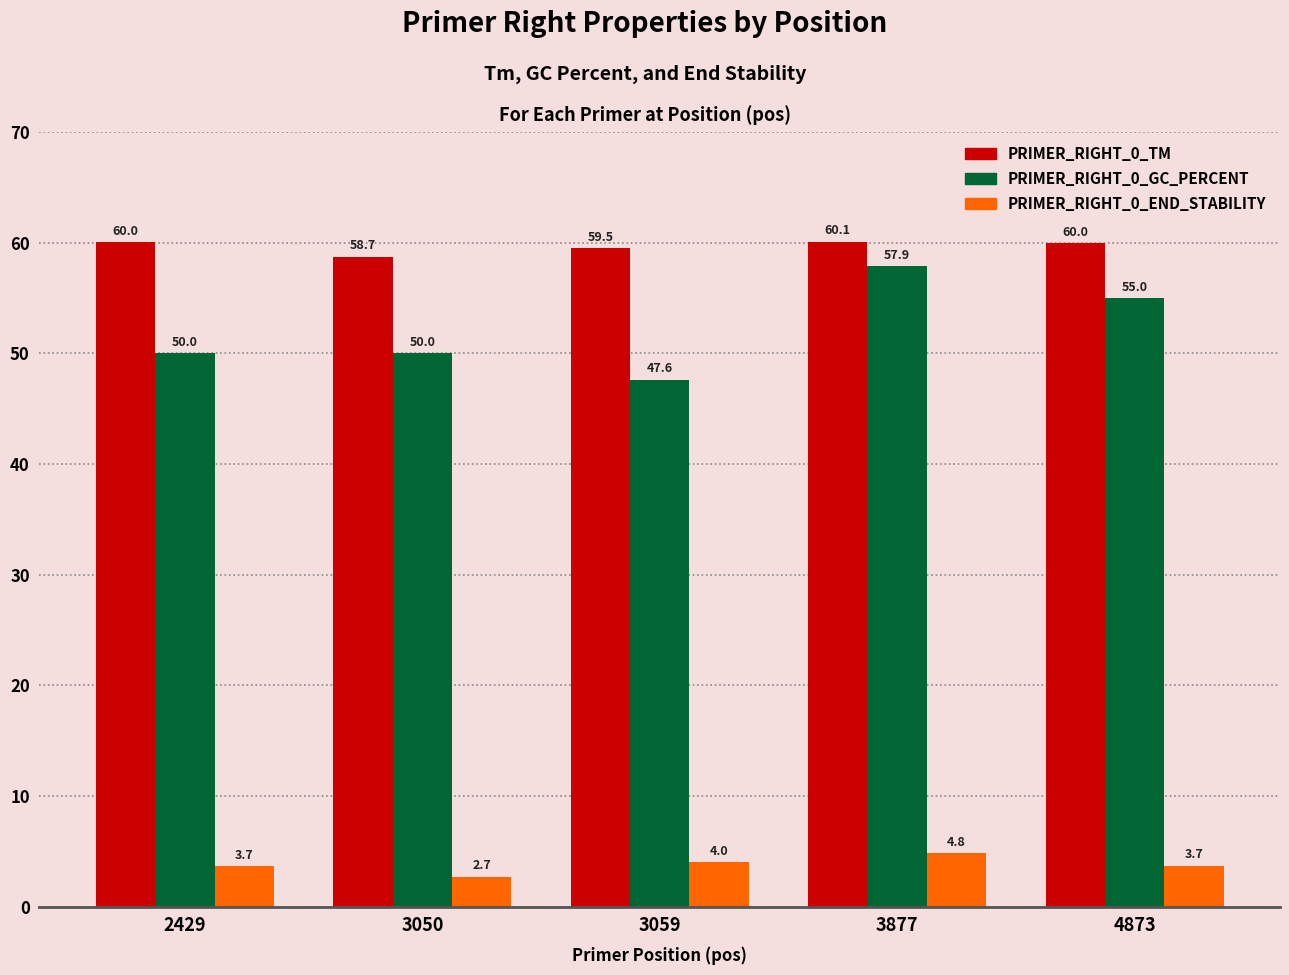

What is the total value across all series at 3059?

111.1